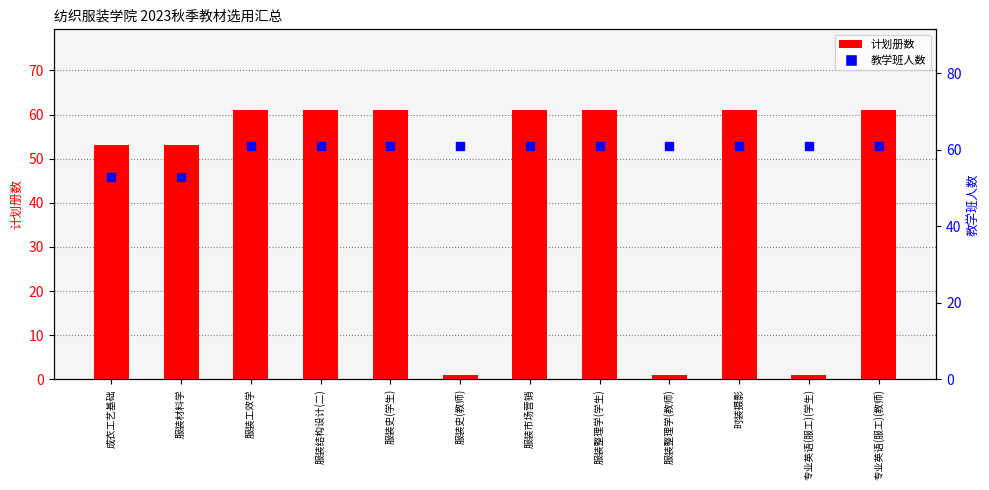

What value does the 教学班人数 series have at 成衣工艺基础?

53